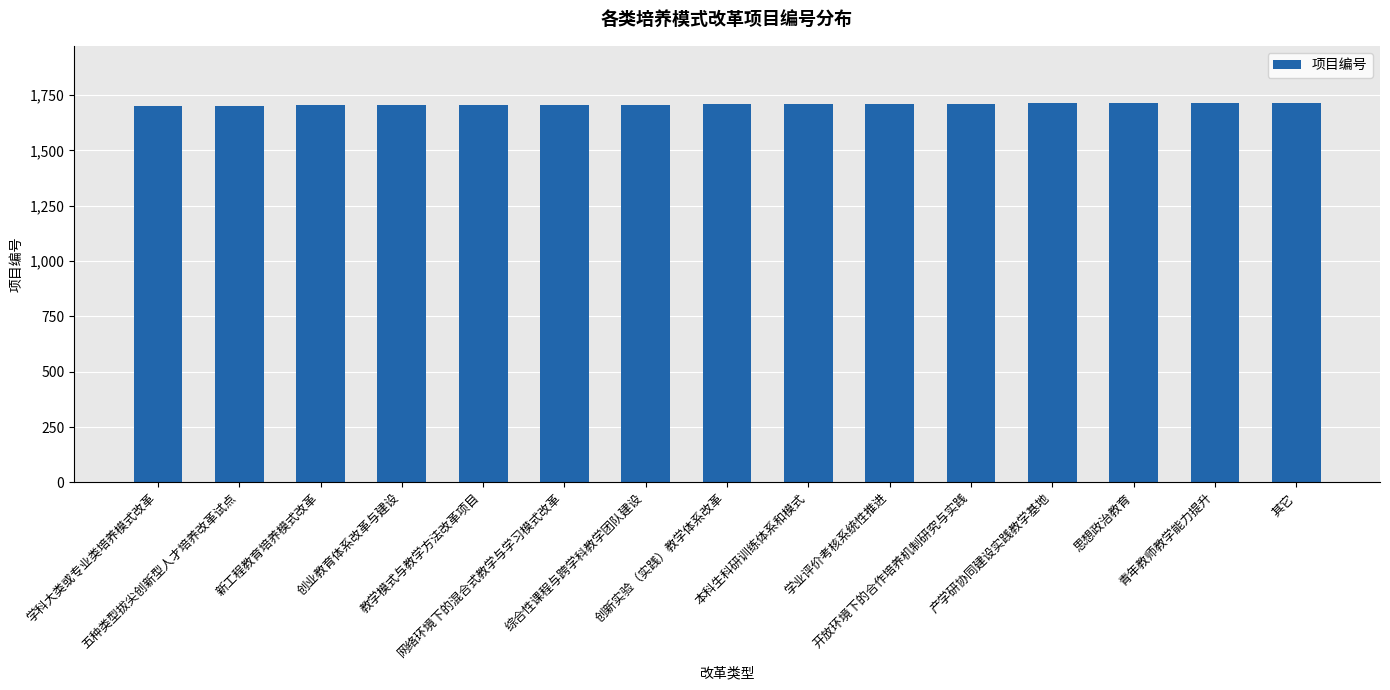

What is the average value?

1708